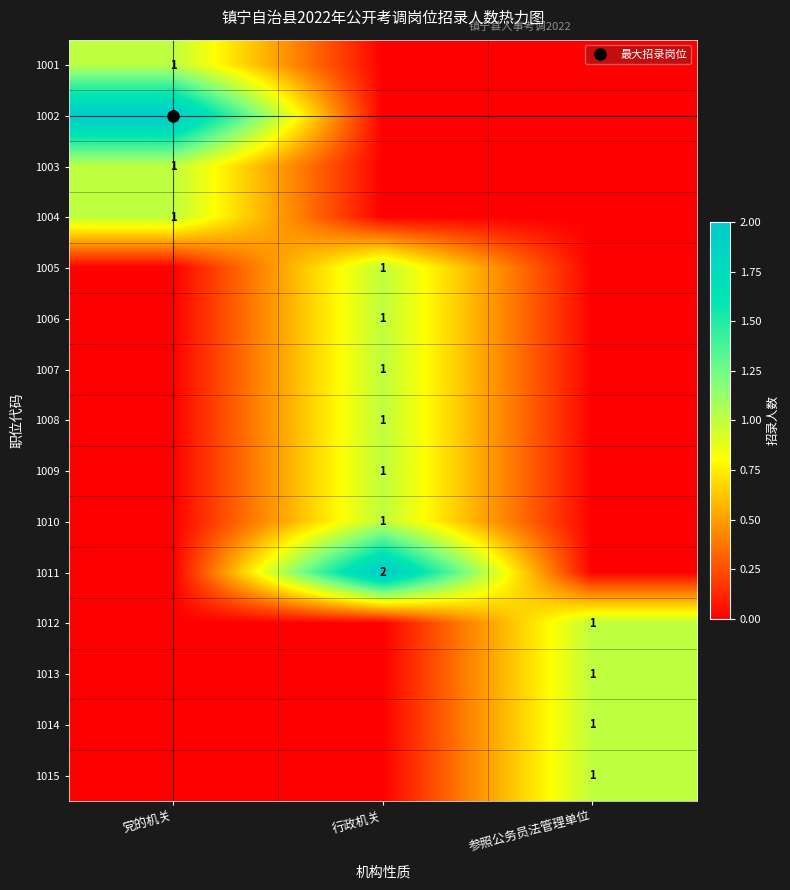

Is the value of 1008 at 行政机关 greater than the value of 1006 at 行政机关?

No